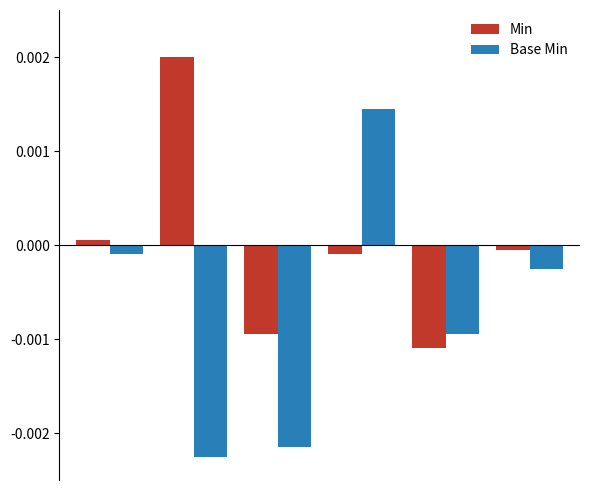

Which series has the largest total across all categories?

Min